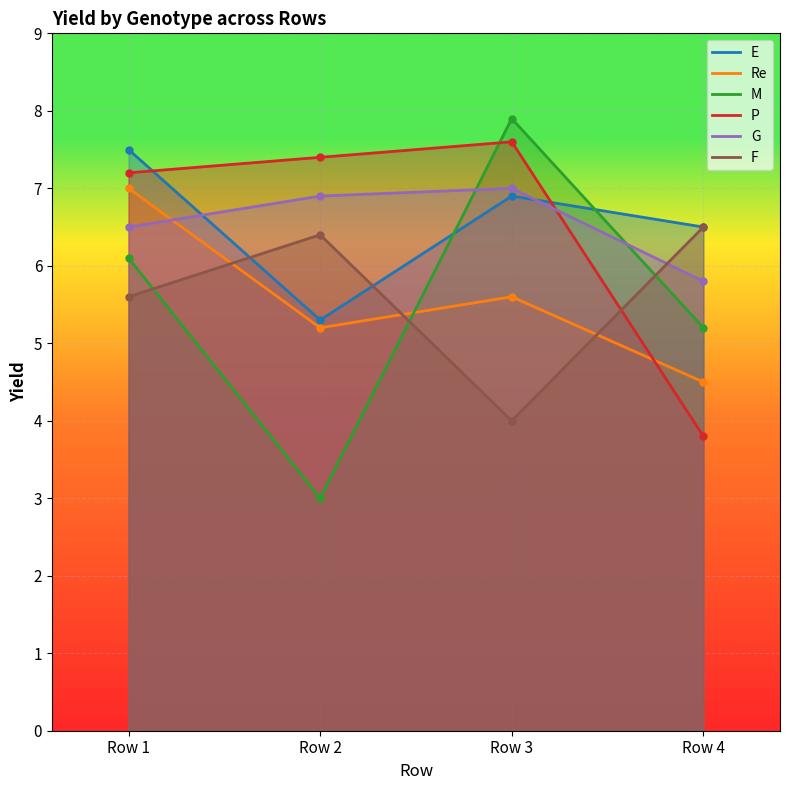

Does the chart display data point markers on the line(s)?

Yes